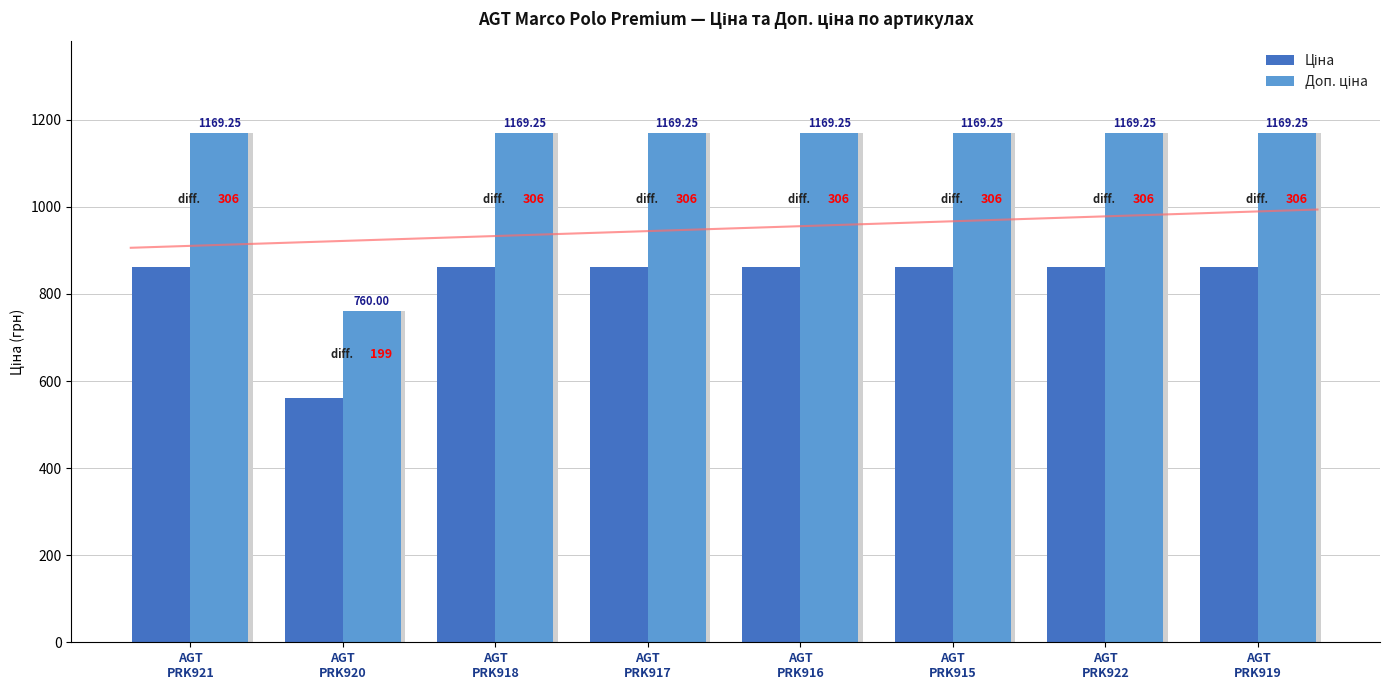

Reading right to left, what are all the values shown in this chart?

Ціна: 862.8	862.8	862.8	862.8	862.8	862.8	560.8	862.8
Доп. ціна: 1169.2	1169.2	1169.2	1169.2	1169.2	1169.2	760.0	1169.2